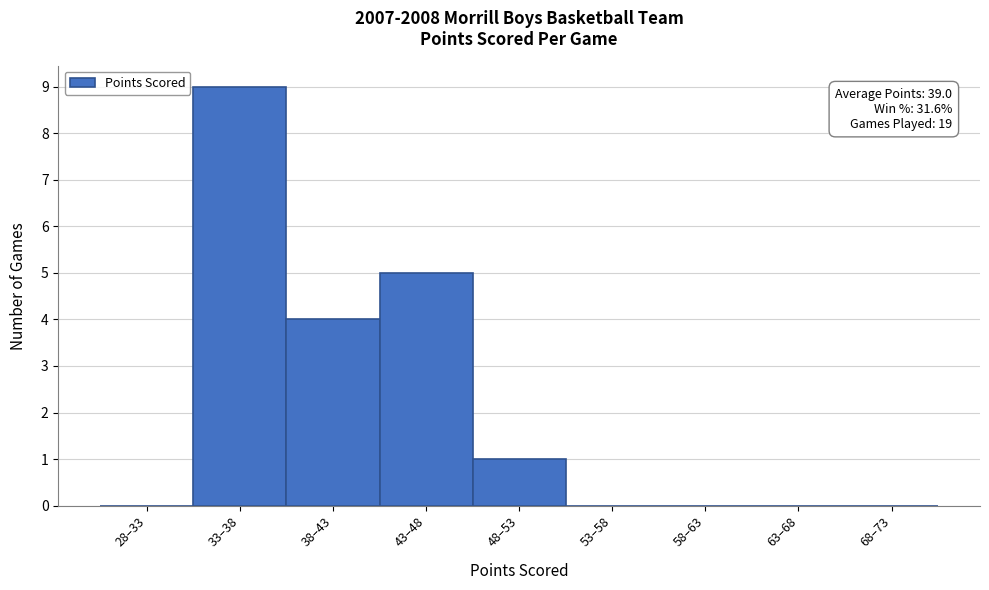

Reading left to right, transcribe all the data shown in this chart.

28–33=0	33–38=9	38–43=4	43–48=5	48–53=1	53–58=0	58–63=0	63–68=0	68–73=0